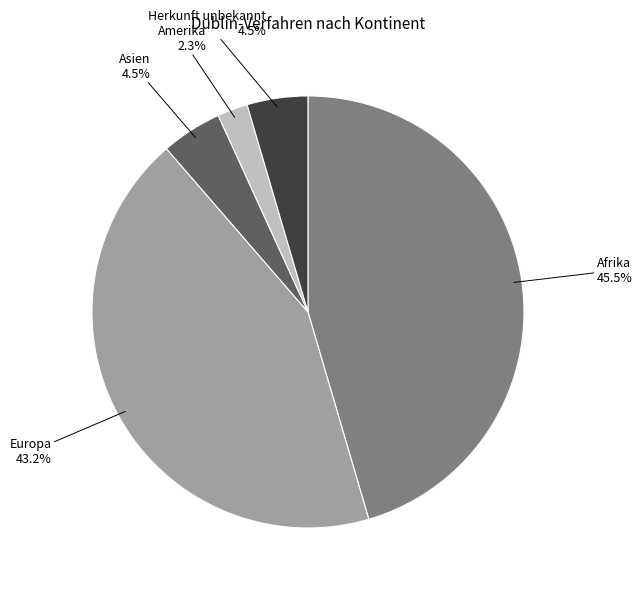

Which slice is the largest?

Afrika